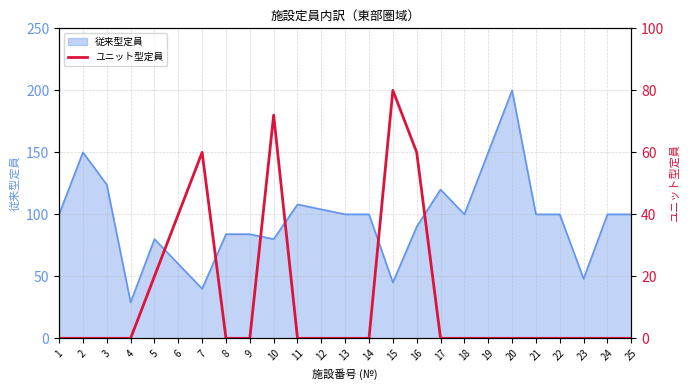

True or false: 従来型定員 has a value of 24 at 7.

False